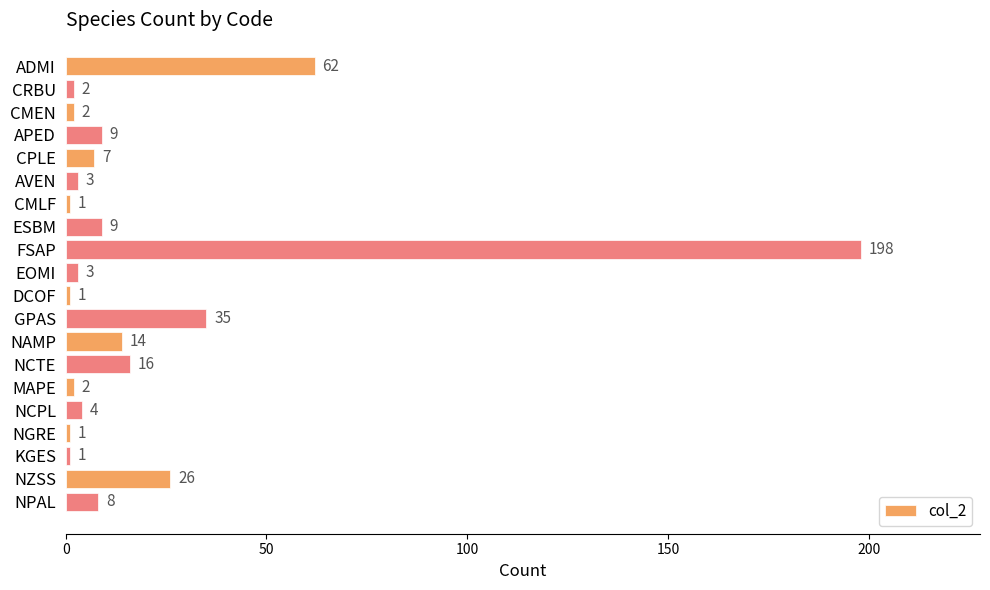

What is the label of the 3rd bar from the top?

CMEN